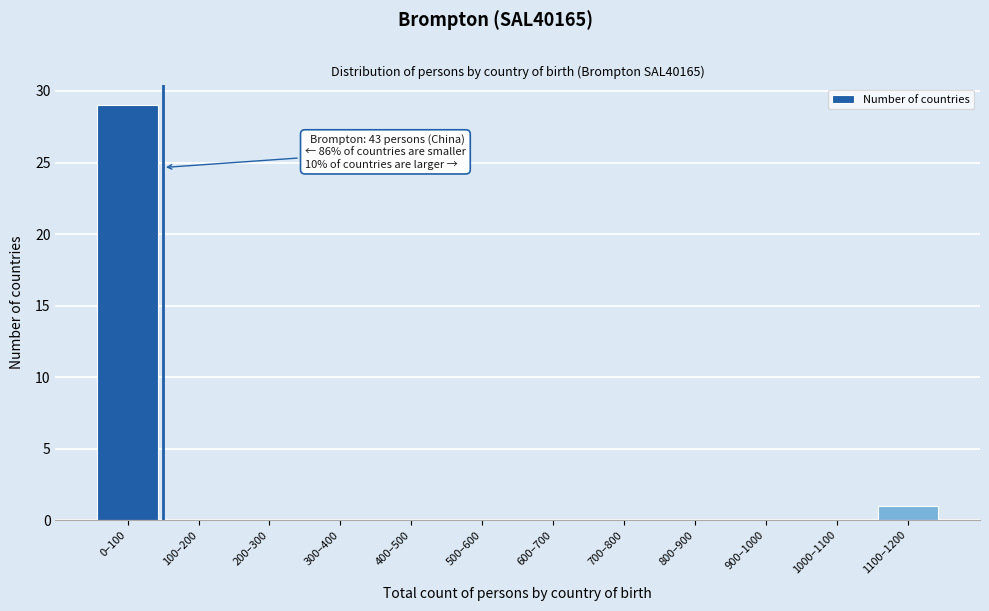

Reading left to right, list all the values displayed in this chart.

0–100=29	100–200=0	200–300=0	300–400=0	400–500=0	500–600=0	600–700=0	700–800=0	800–900=0	900–1000=0	1000–1100=0	1100–1200=1